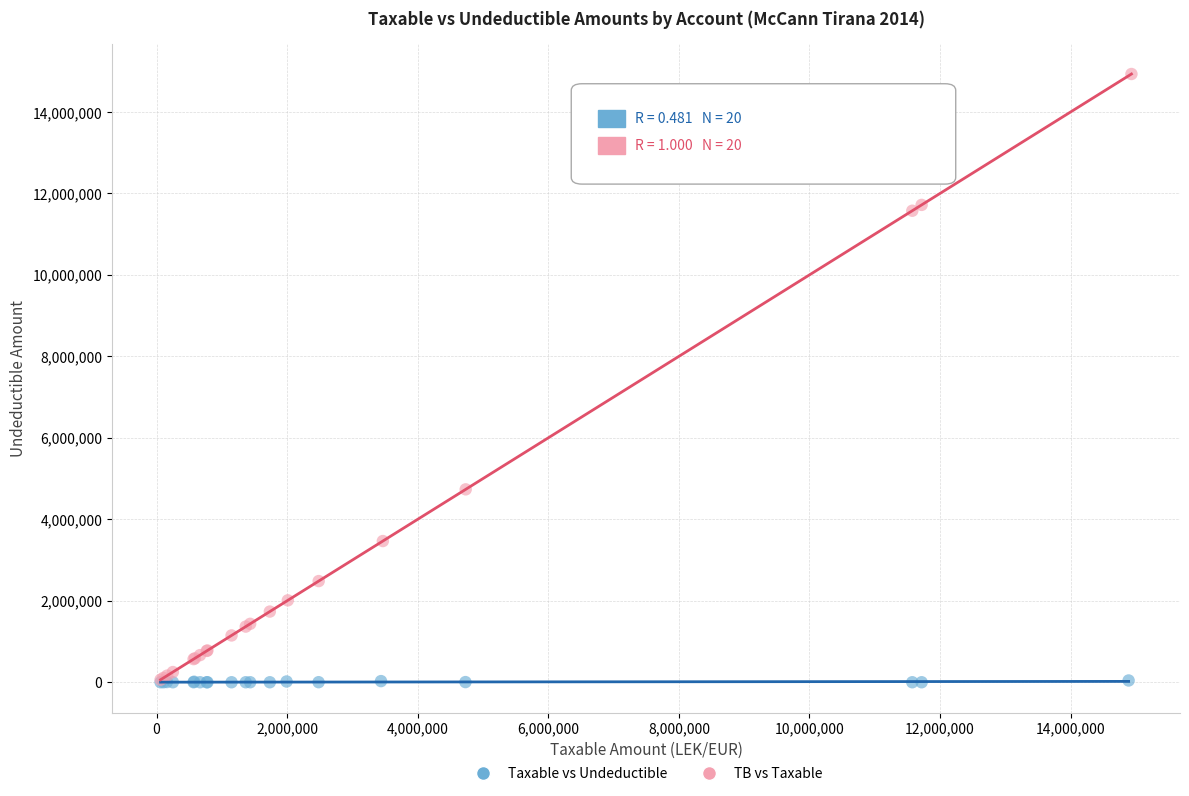

Which series contains the highest Y value?

TB vs Taxable